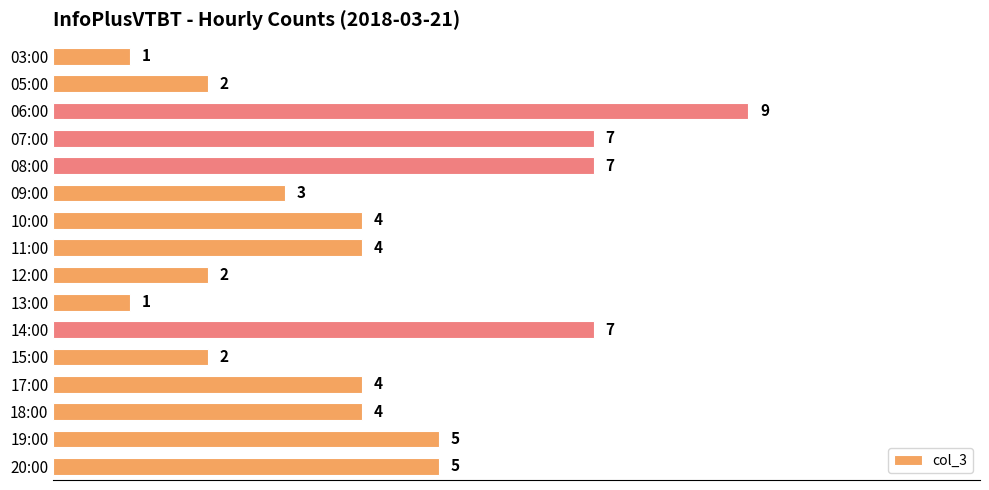

The chart shows a value of 10 at 07:00. True or false?

False